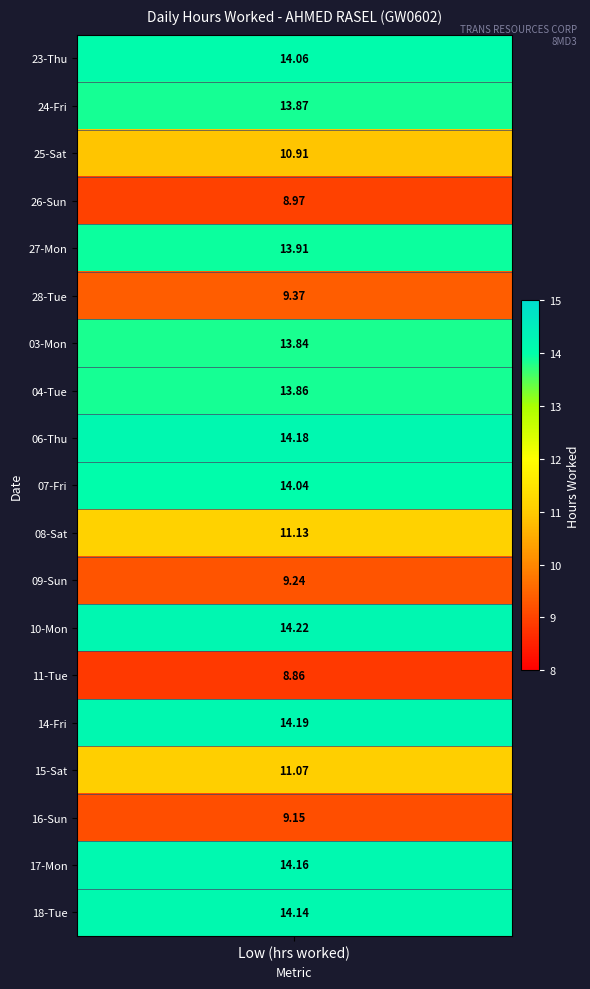

How many distinct data groups are displayed?

19